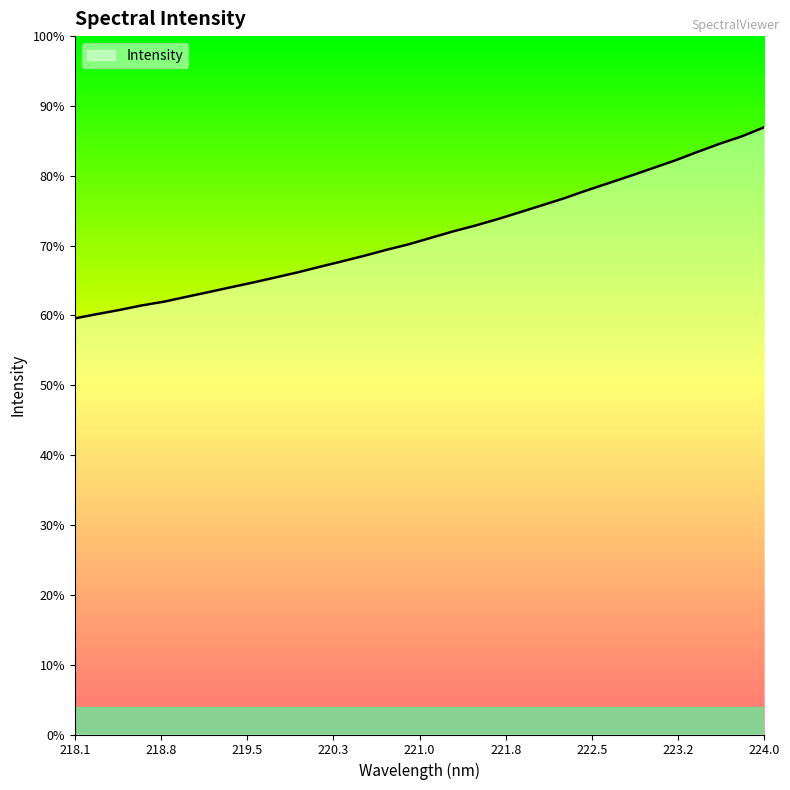

True or false: the data has more than 2 interior local peaks.

False